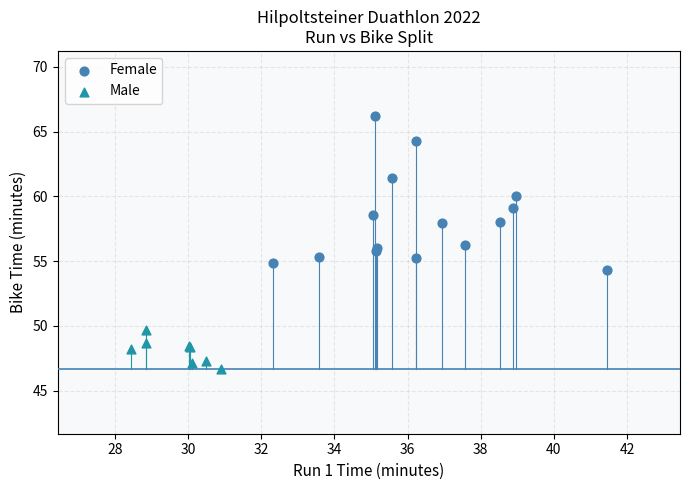

Which series has the widest spread of Y values?

Female